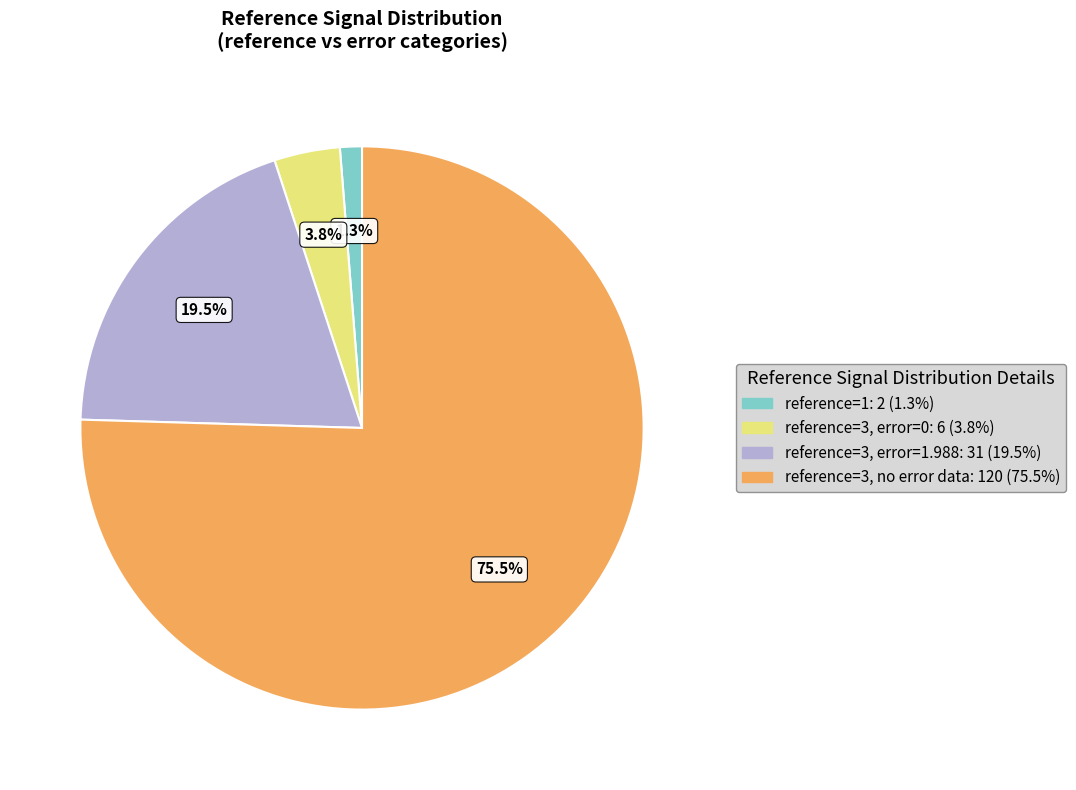

Does any single category account for the majority?

Yes